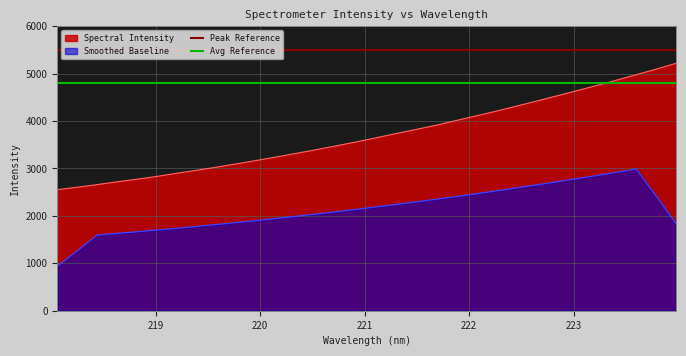

What is the lowest value of the Peak Reference series?

5500